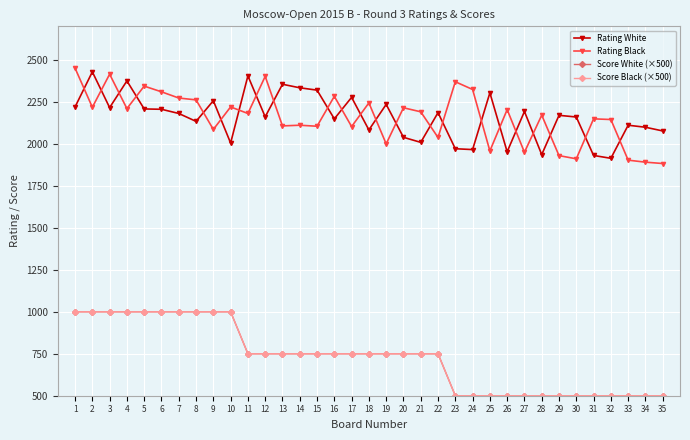

What is the minimum value for Score White (×500)?

500